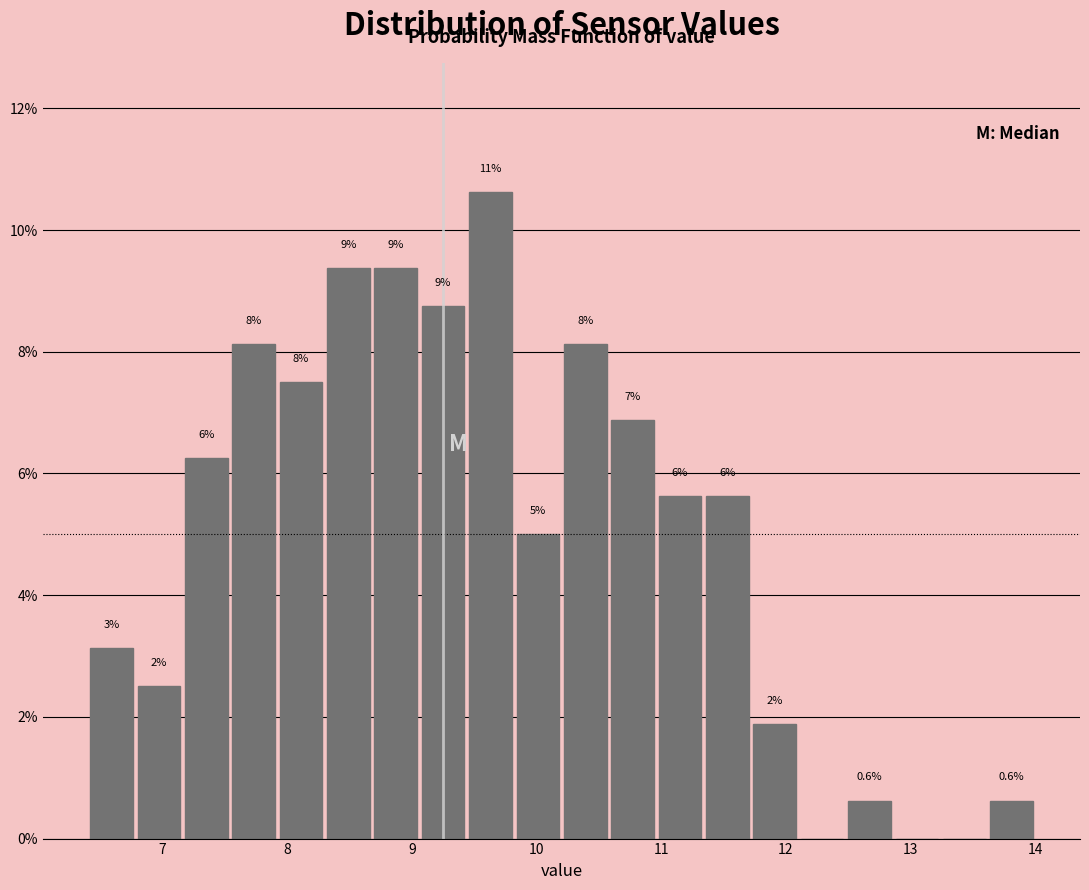

Around what value on the x-axis is the tallest bar? Give the approximate position of its centre, as read against the axis.

9.6